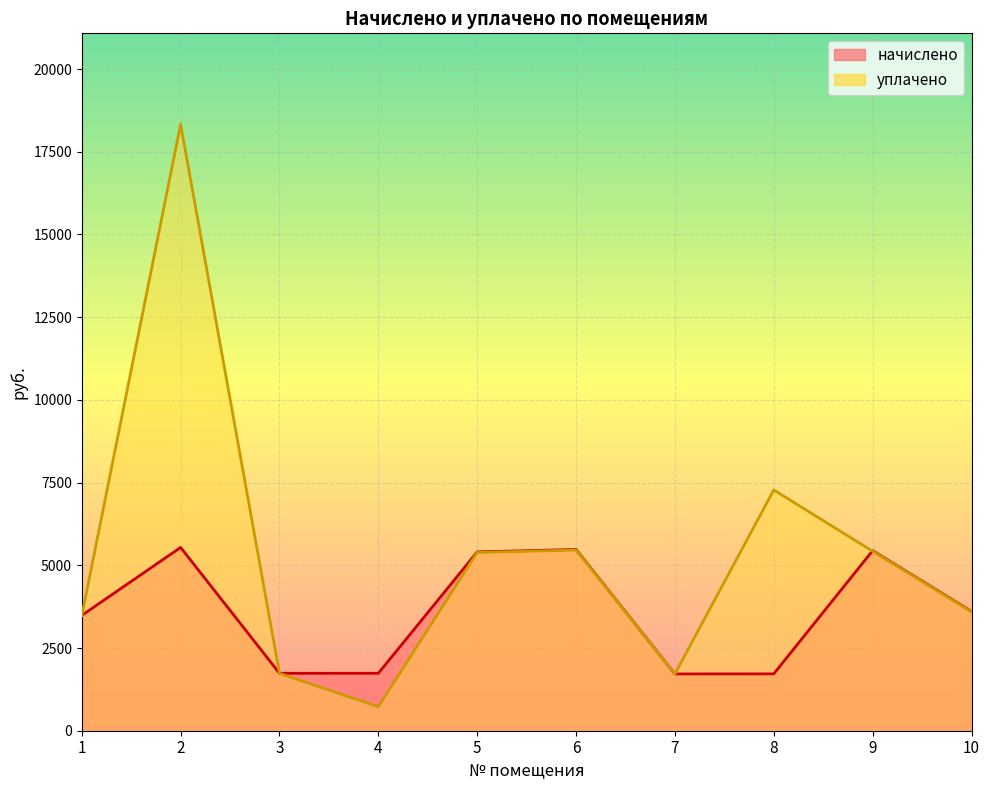

The value of начислено at 10 is 1775.0. True or false?

False